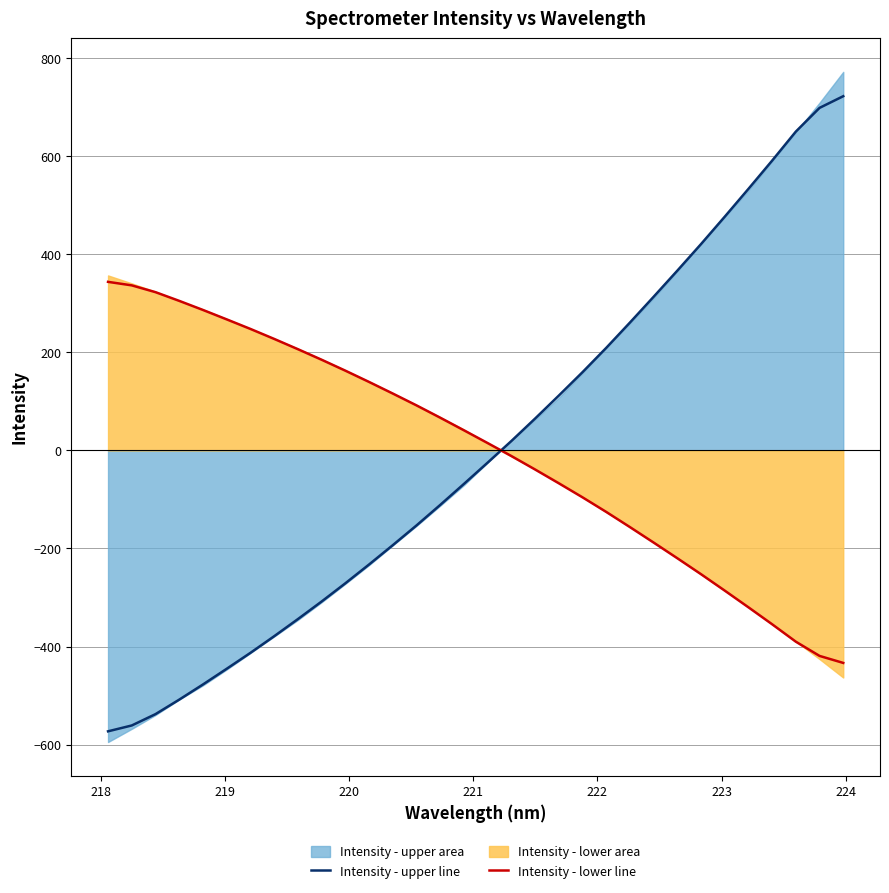

After their last crossing, which series has the higher values: Intensity - lower line or Intensity - upper line?

Intensity - upper line